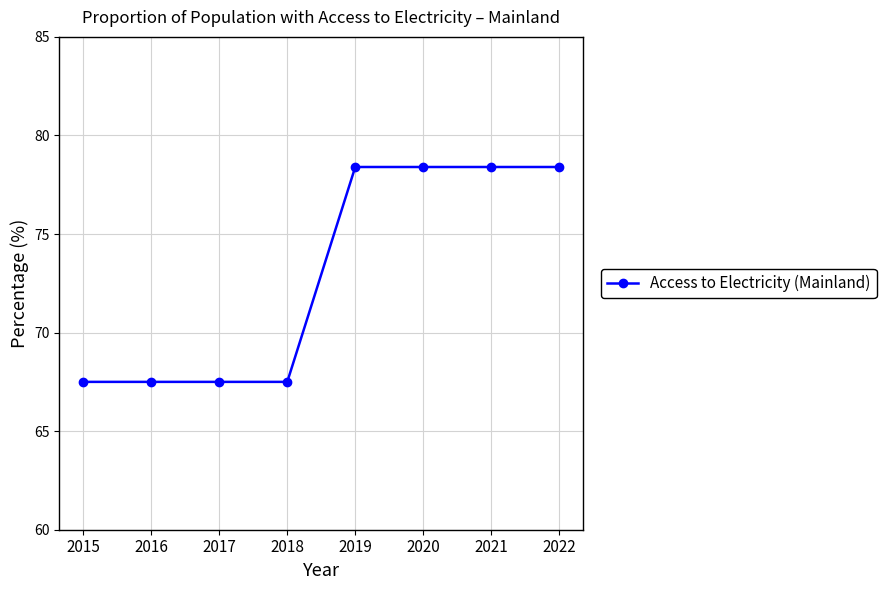

What value does the data have at 2022?

78.4